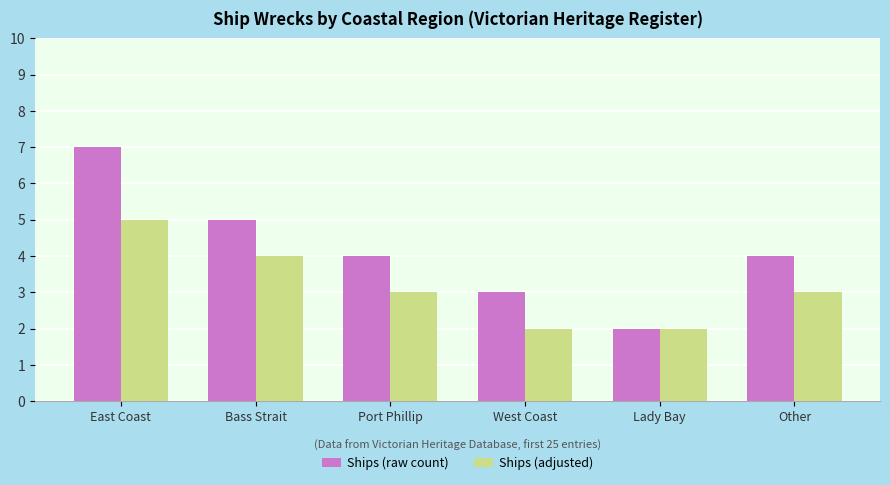

How many distinct data groups are displayed?

2